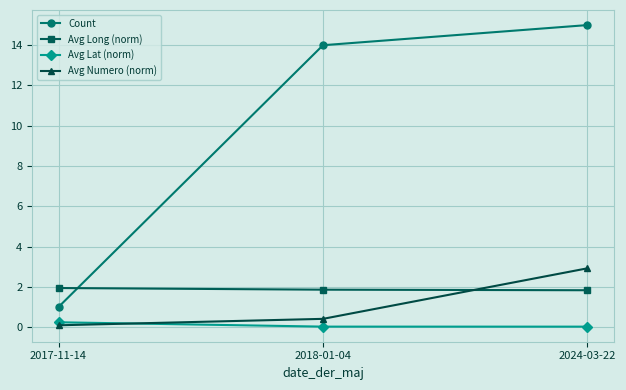

Is it true that Avg Lat (norm) equals 0.0 at 2024-03-22?

True